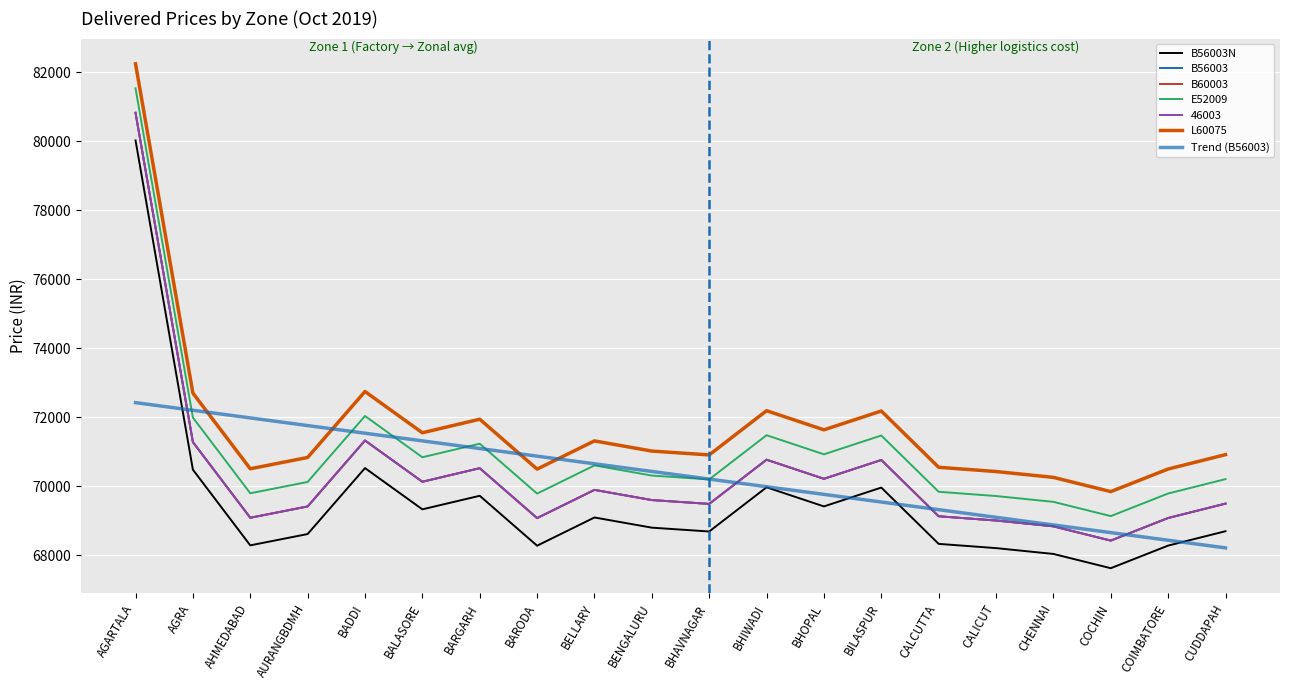

What is the spread (max minus min) of values at CHENNAI?

2220.0